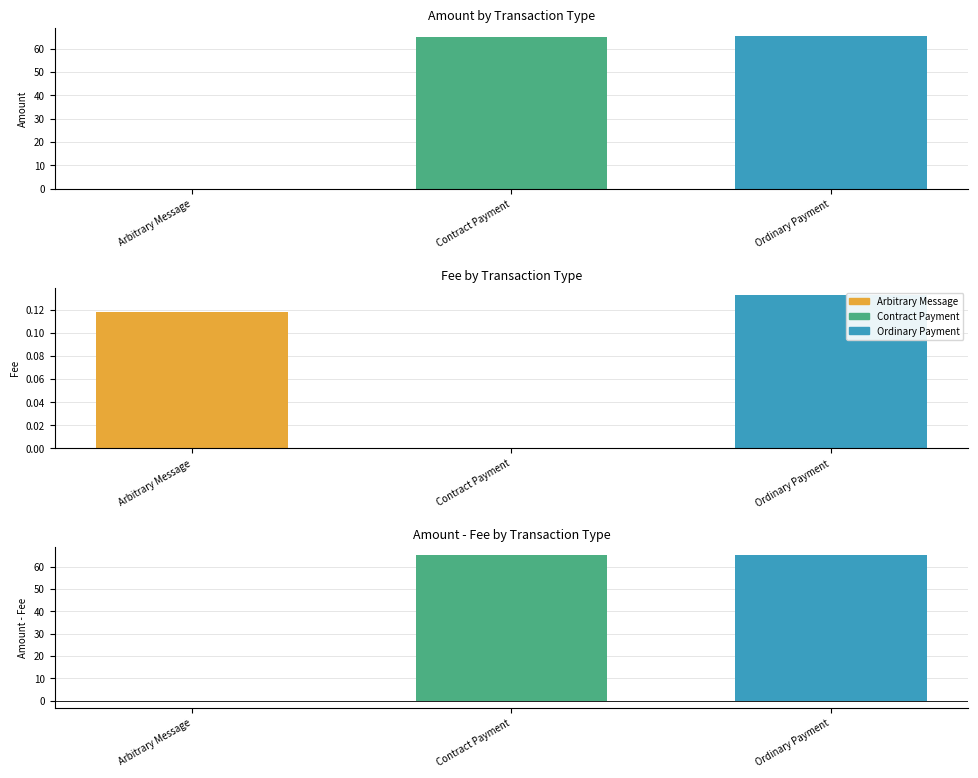

Between Contract Payment and Contract Payment, which series saw the biggest shift?

Amount